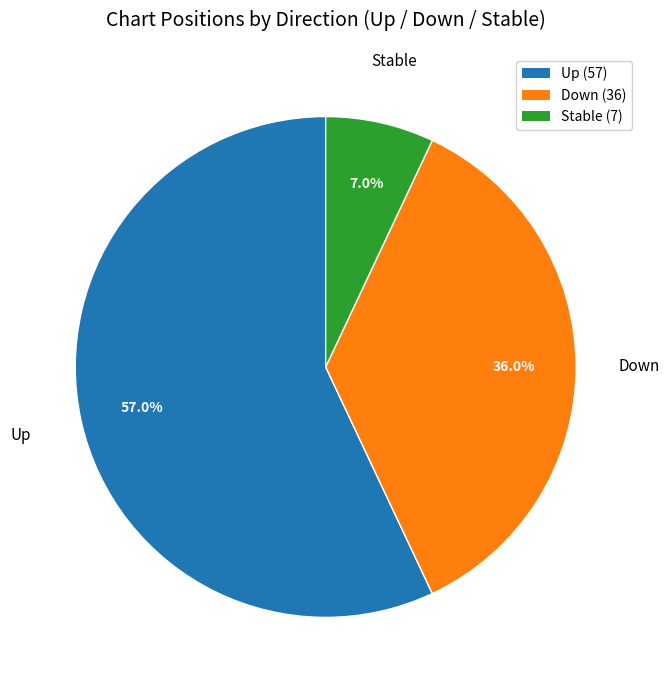

Is there a majority slice in this chart?

Yes